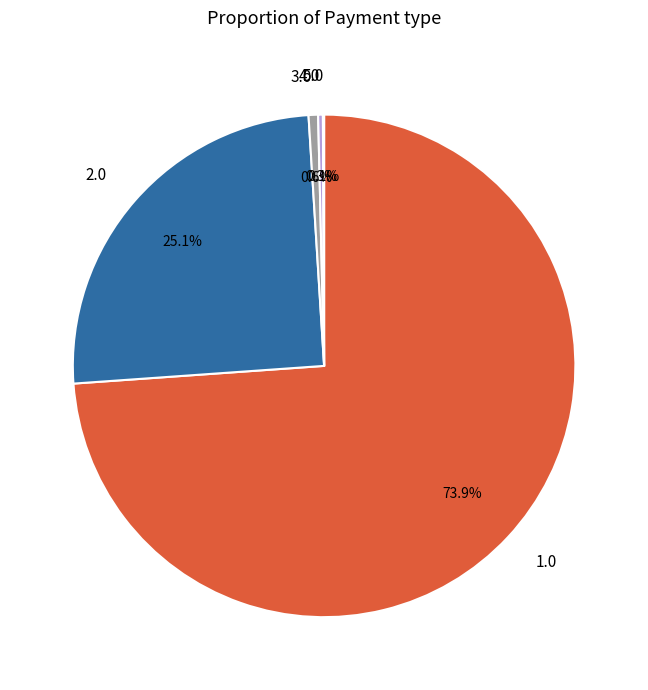

Which category has the biggest portion of the pie?

1.0